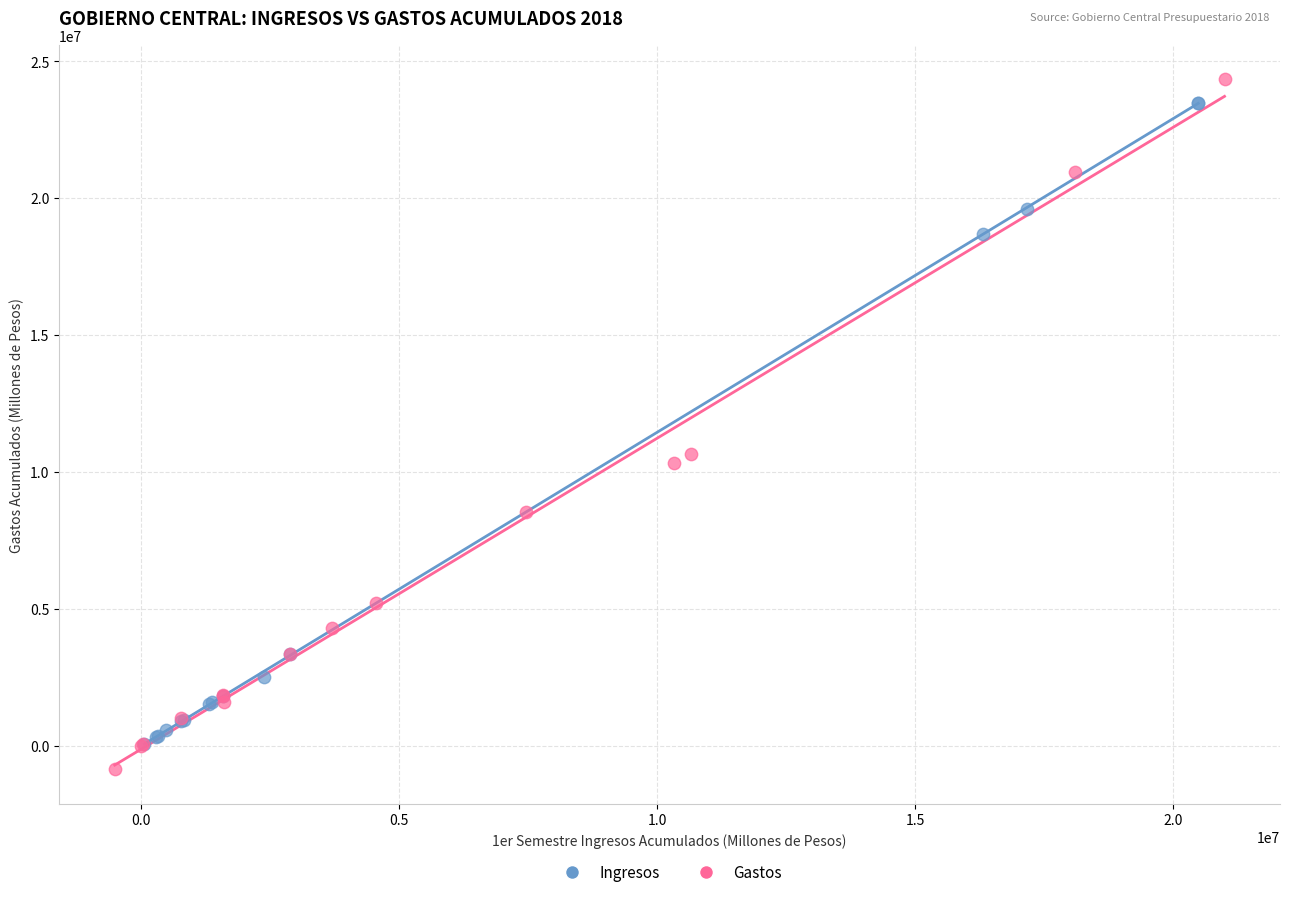

Which series contains the lowest Y value?

Gastos